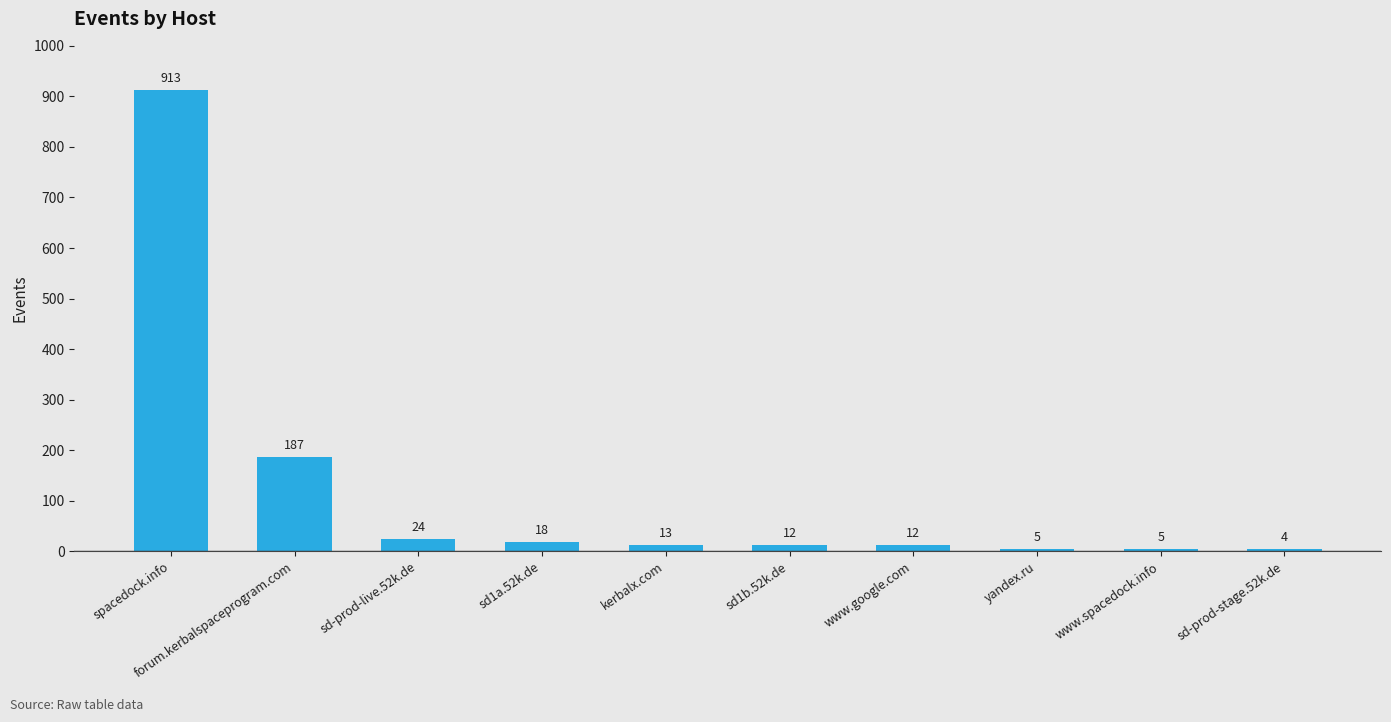

Reading right to left, what are all the values shown in this chart?

4	5	5	12	12	13	18	24	187	913